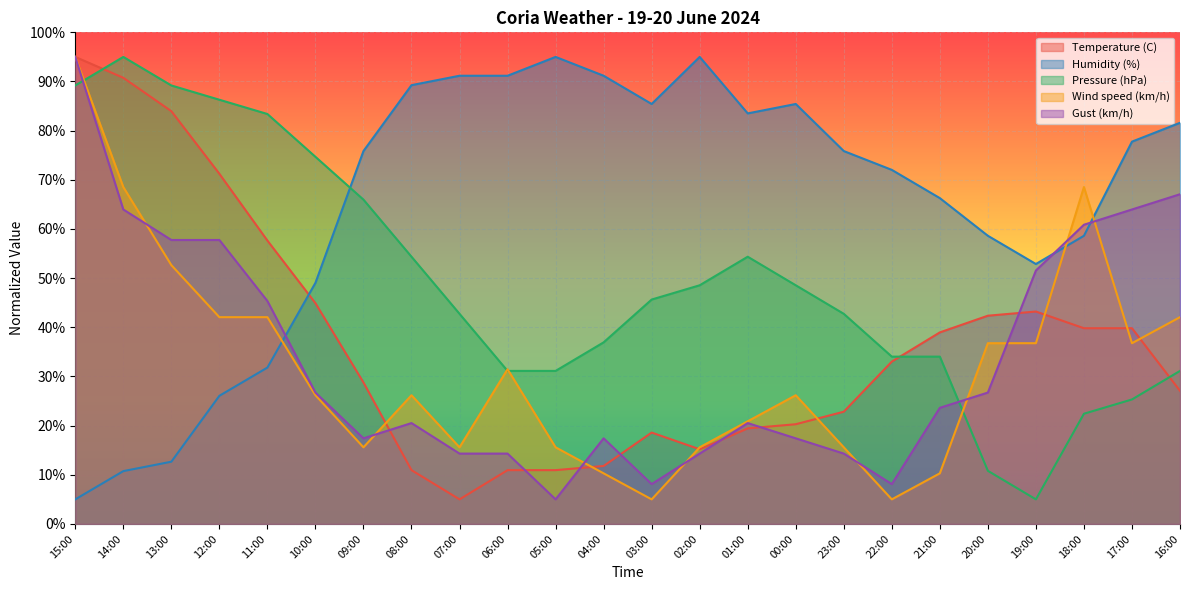

What is the minimum value for Gust (km/h)?

5.0